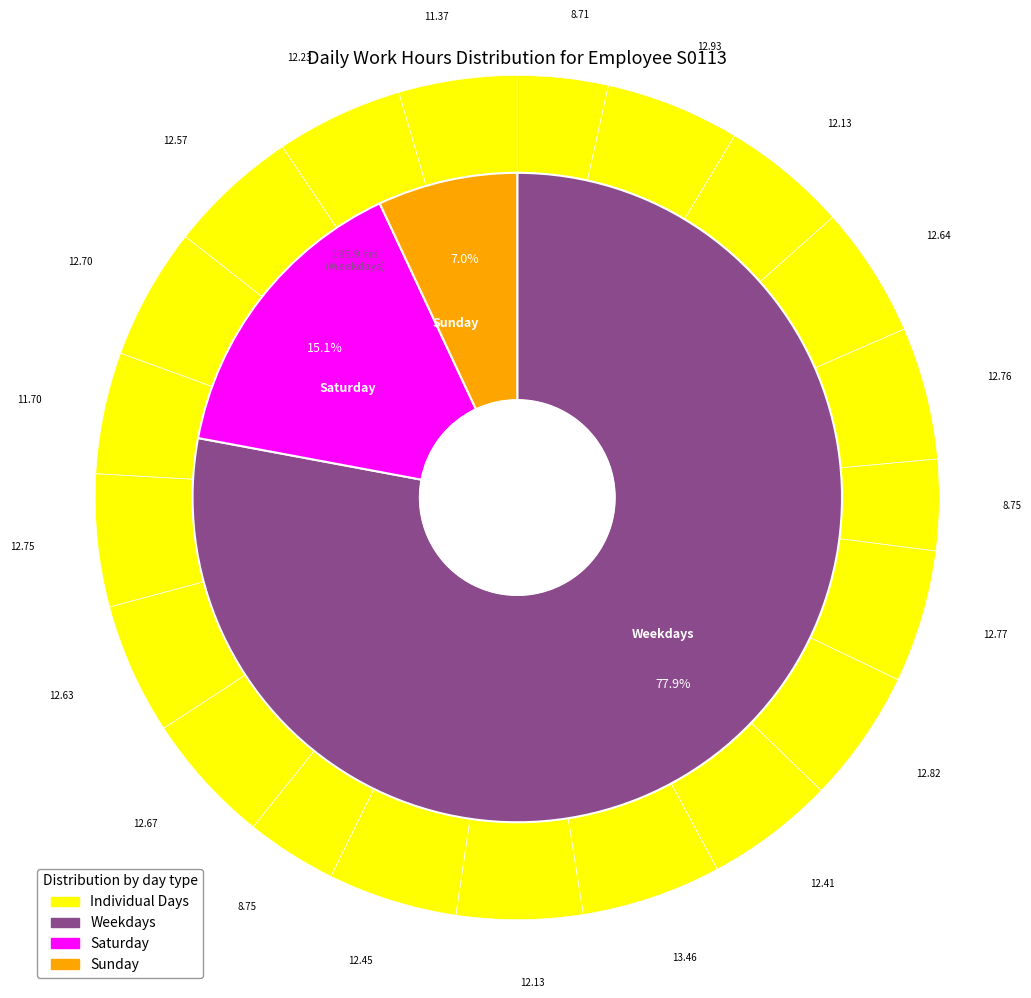

Is it true that Fri is 1% of the pie?

False